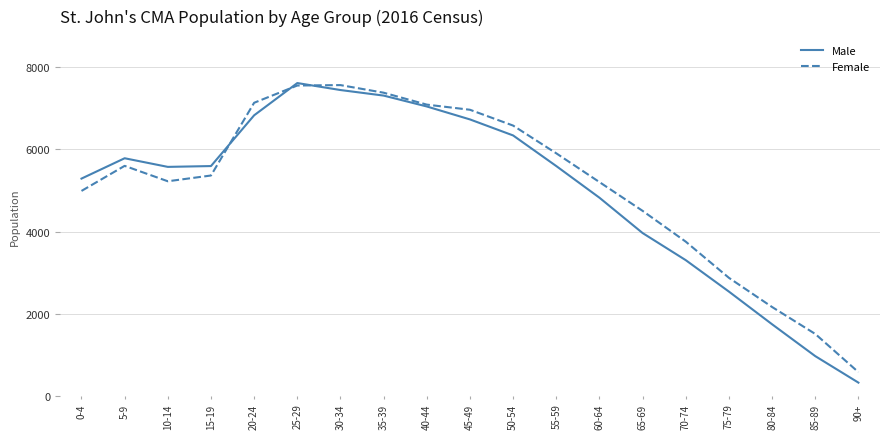

Which series has the widest spread of values?

Male